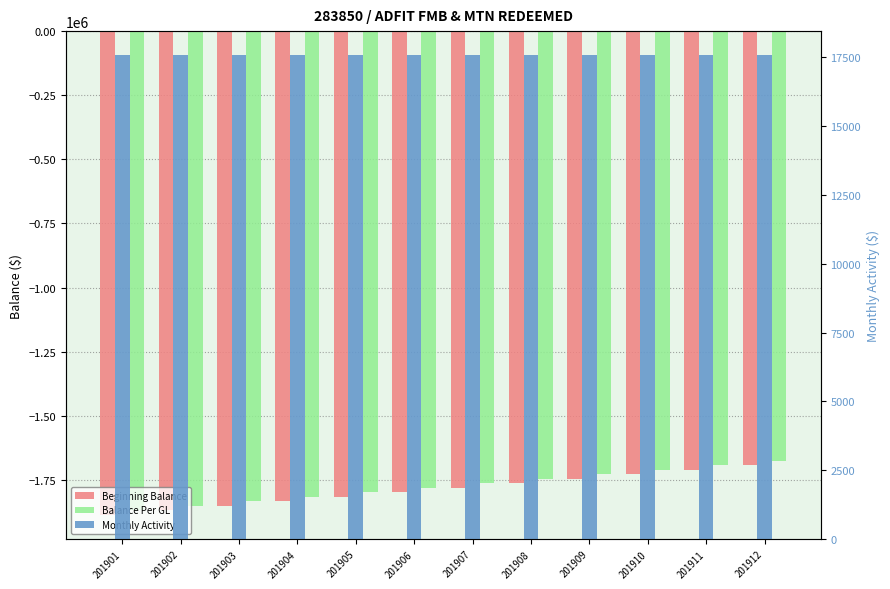

At which label is Balance Per GL closest to -1772575?

201907